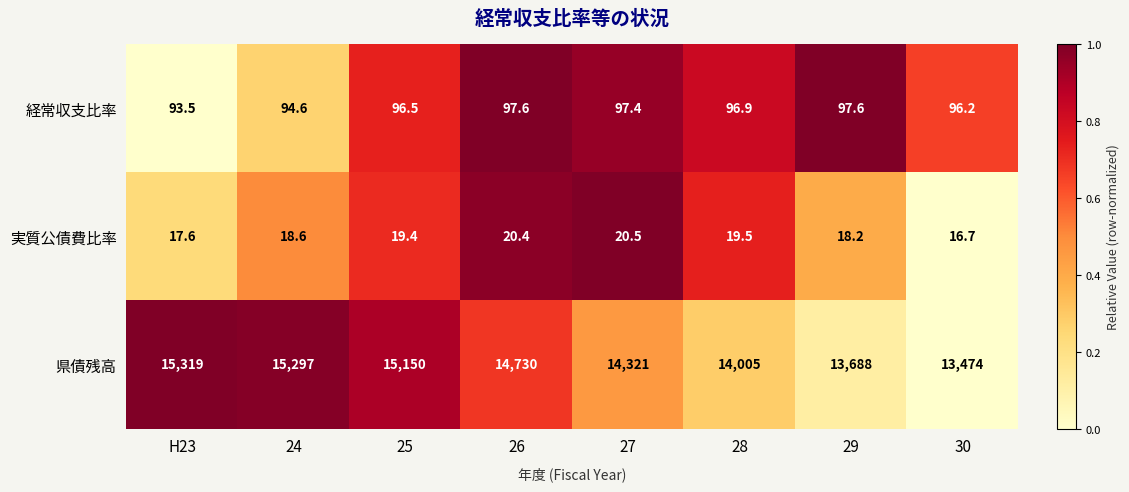

Which category has the lowest value in the 県債残高 series?

30